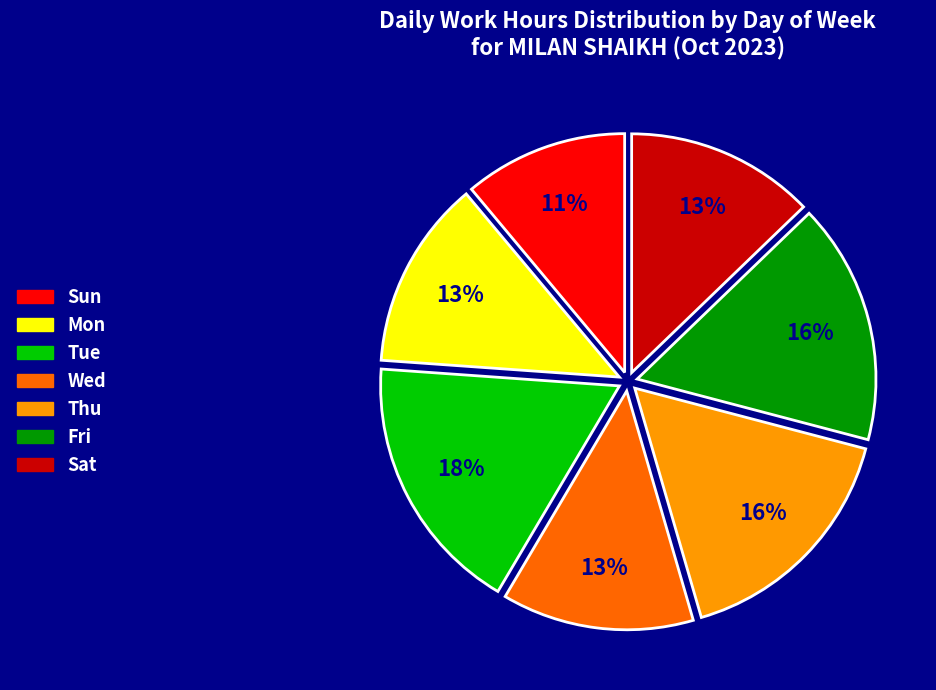

Which category has the smallest portion of the pie?

Sun